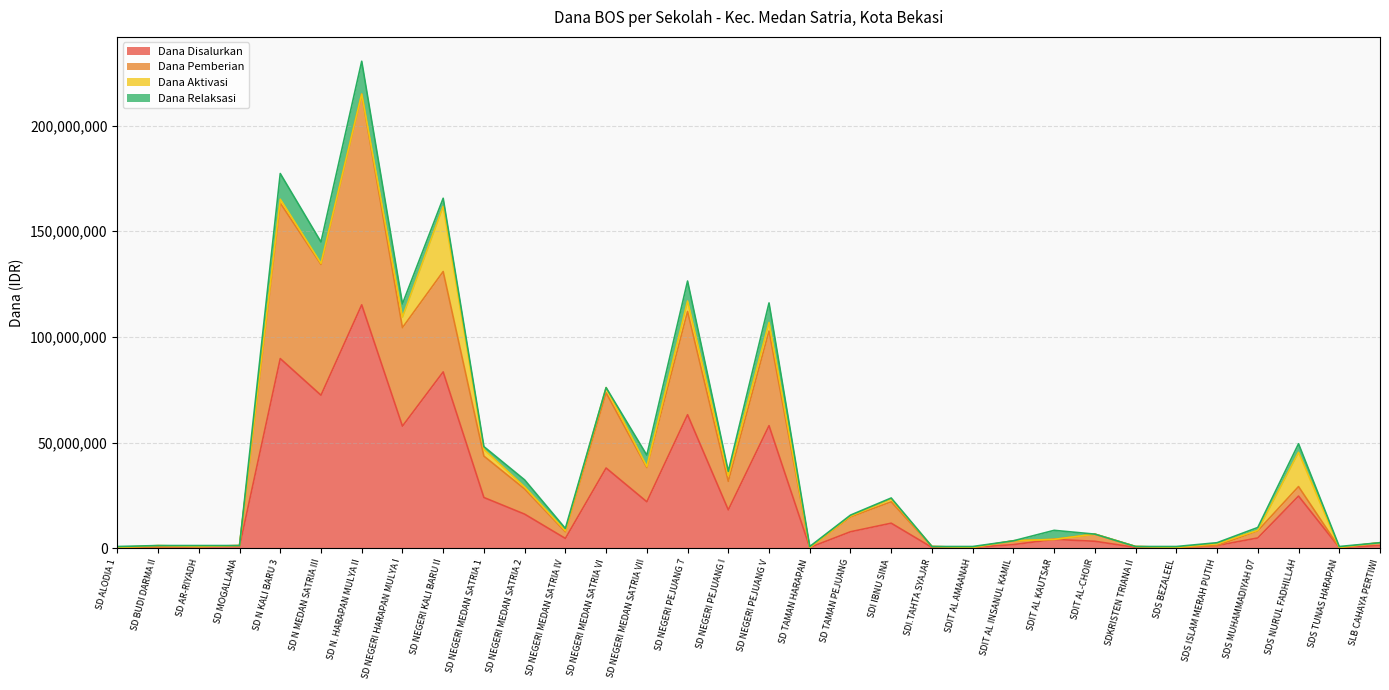

In Dana Pemberian, how many points are lower than both neighbors (excluding endpoints)?

9